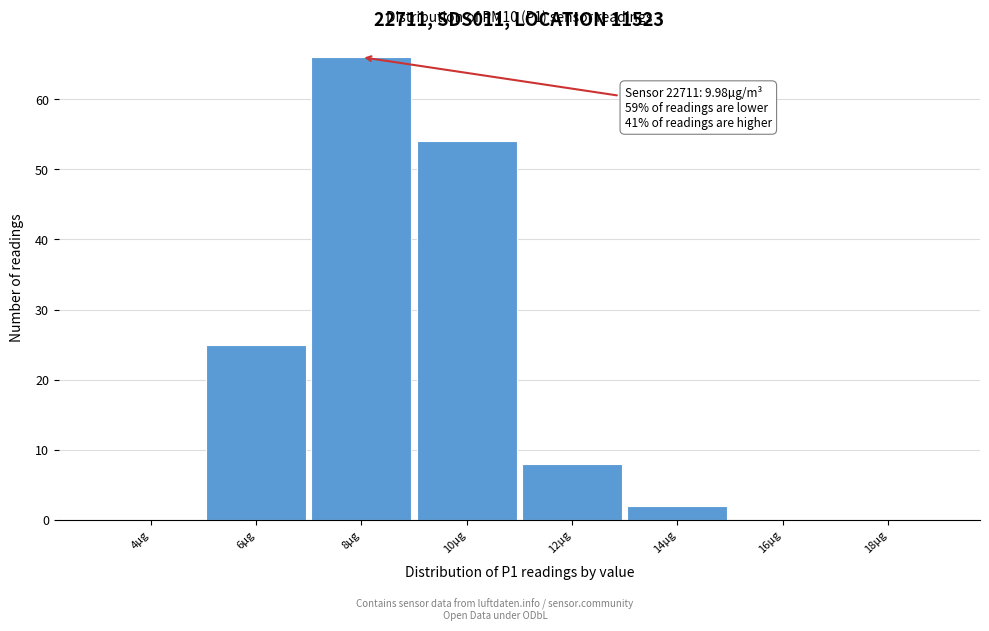

Reading left to right, extract all data points from this chart.

4µg=0	6µg=25	8µg=66	10µg=54	12µg=8	14µg=2	16µg=0	18µg=0